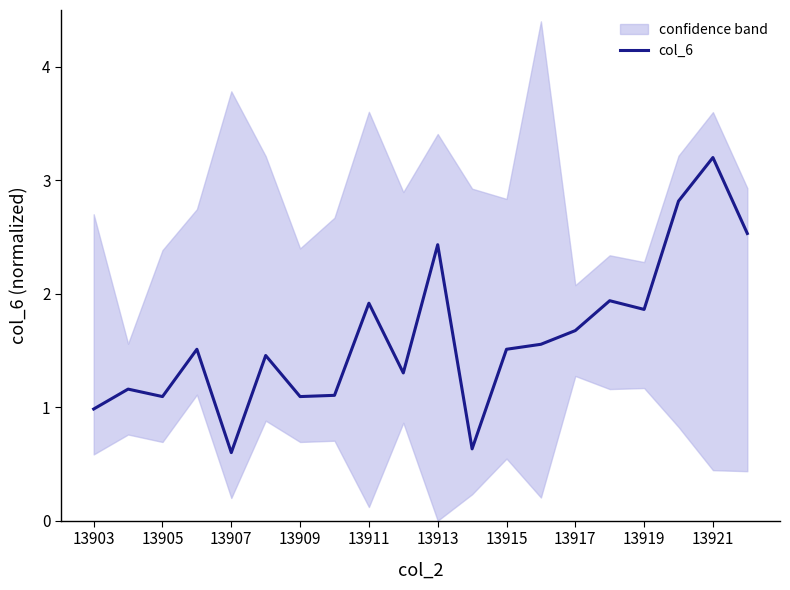

What is the value of the 17th point from the left?

1.9